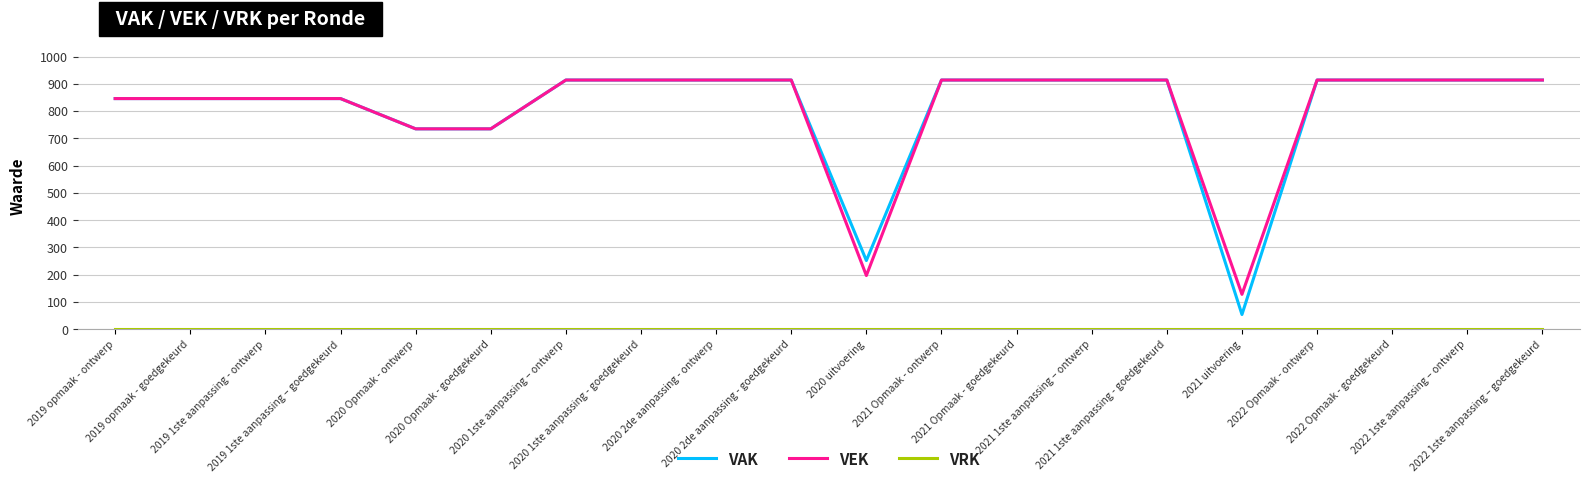

Is it true that VAK equals 1353 at 2019 opmaak - goedgekeurd?

False